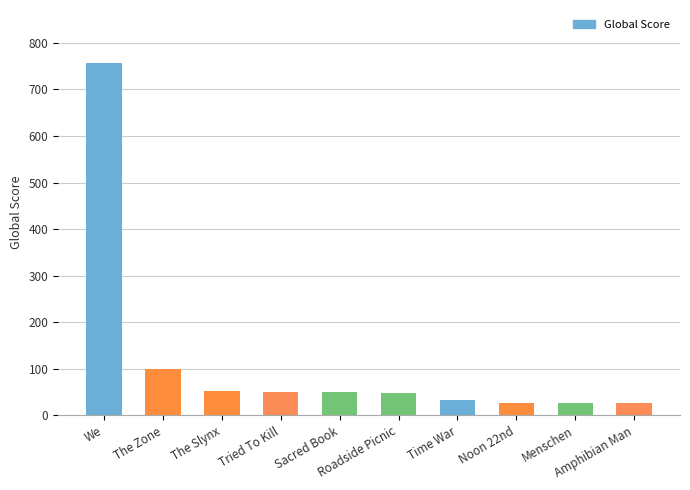

What is the value of the 10th bar from the left?

27